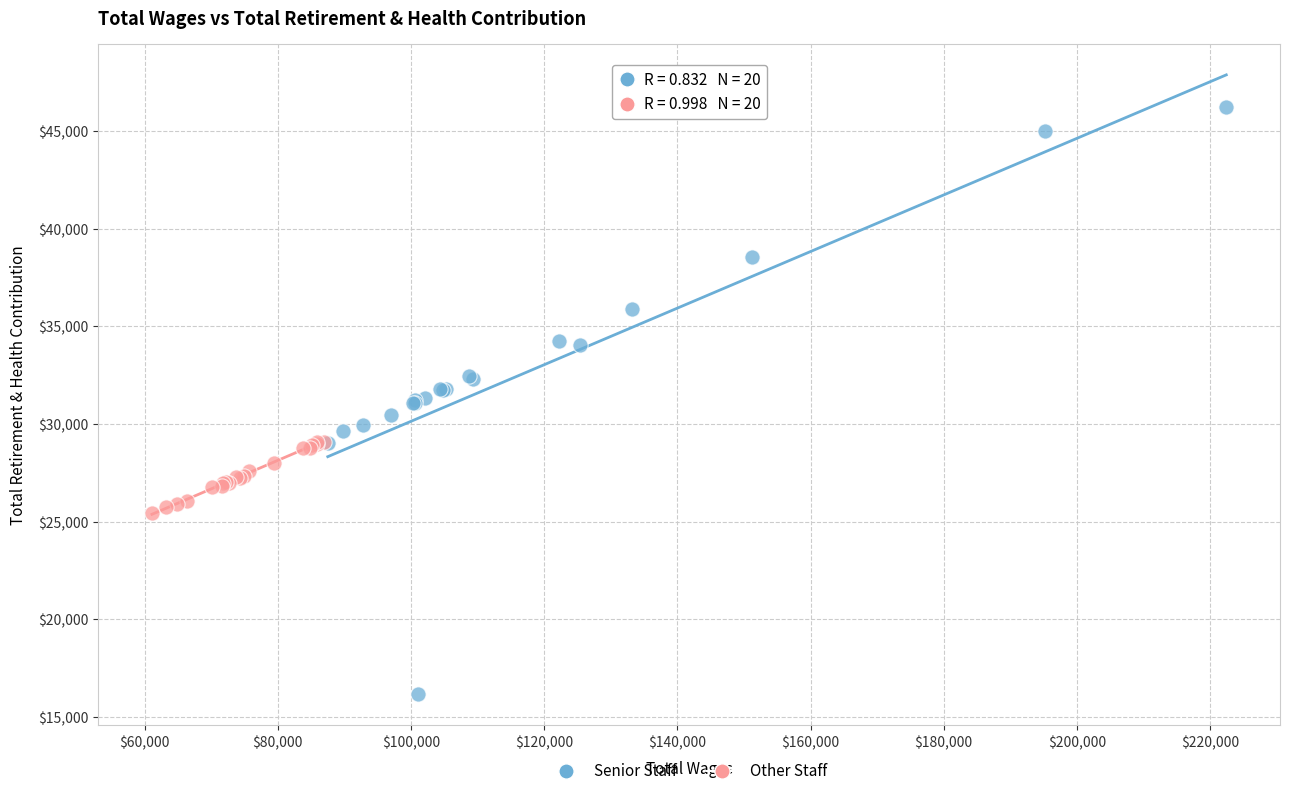

Which series has the largest Y range (max minus min)?

Senior Staff